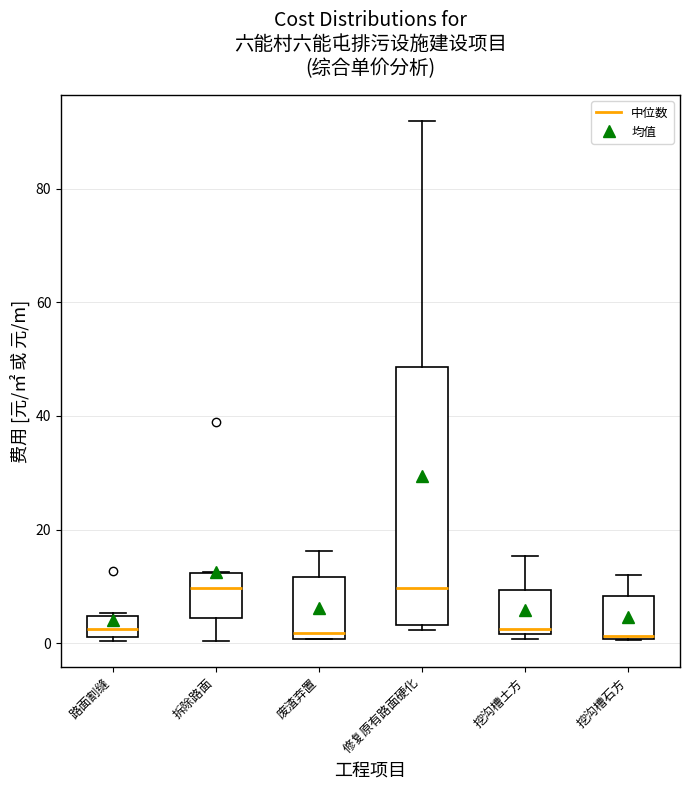

Reading left to right, transcribe this box plot: for each box, give where its median line is, the range the box spans, and where its two whiskers end, as read against the y-axis. The values are not printed on the chart, so give them approximately, as read against the axis.

路面割缝: median 2 (inside the box), box 2 to 4, whiskers 0 to 6
拆除路面: median 10, box 4 to 12, whiskers 0 to 12
废渣弃置: median 2, box 0 to 12, whiskers 0 to 16
修复原有路面硬化: median 10, box 4 to 48, whiskers 2 to 92
挖沟槽土方: median 2 (just above the box's lower edge), box 2 to 10, whiskers 0 to 16
挖沟槽石方: median 2, box 0 to 8, whiskers 0 to 12